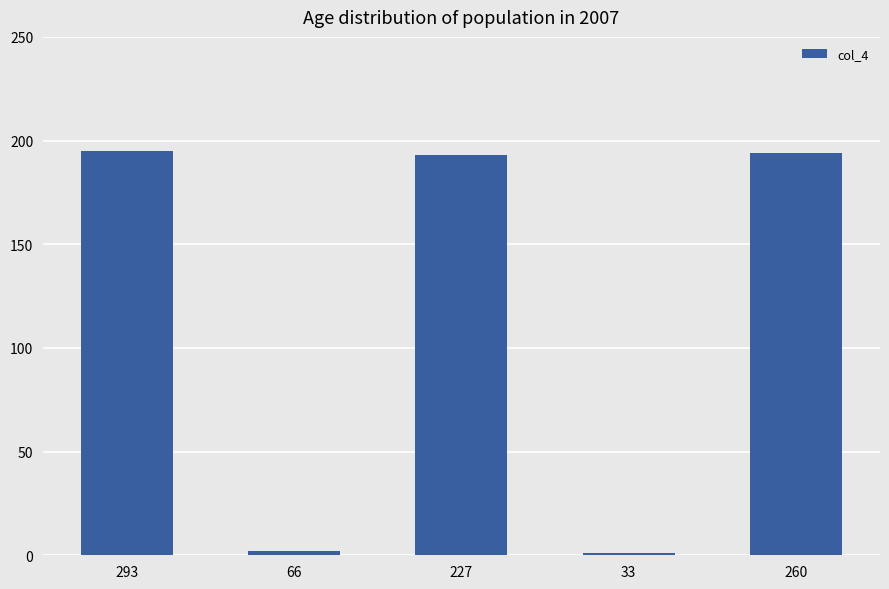

What is the ratio of the value at 227 to the value at 260?

1.0